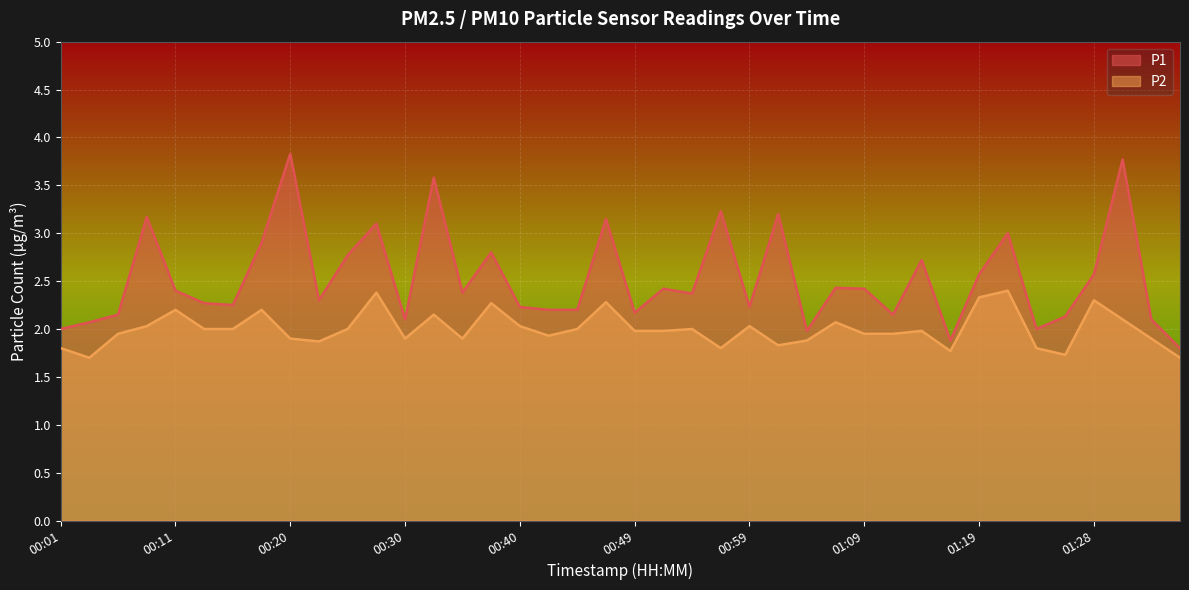

What is the label of the 30th point from the right?

00:25